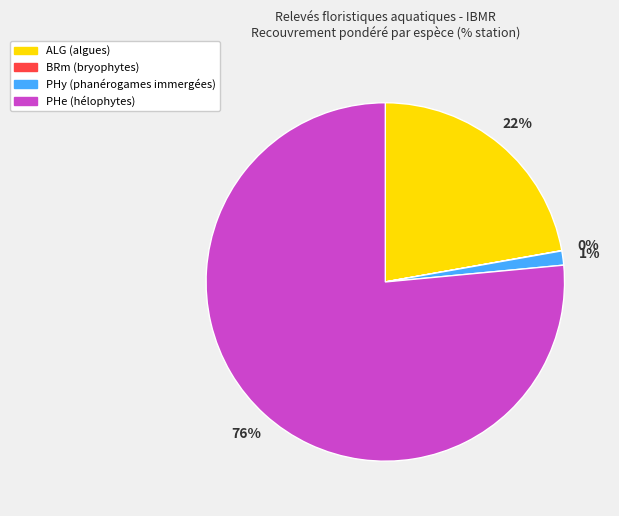

Do ALG (algues) and PHe (hélophytes) together represent more than half of the pie?

Yes